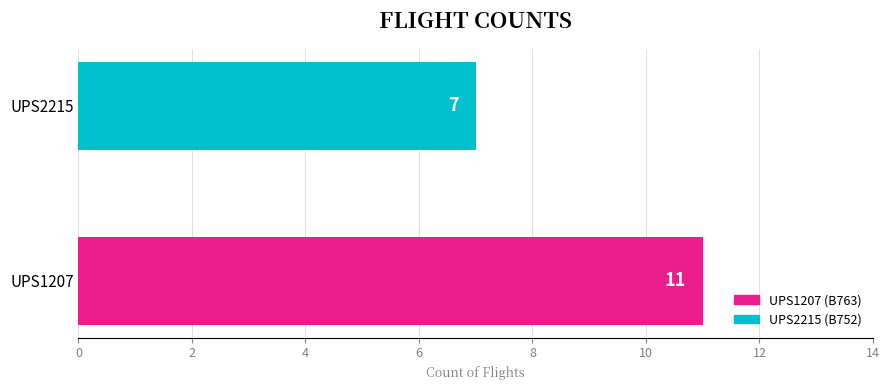

What is the ratio of the value at UPS1207 to the value at UPS2215?

1.6